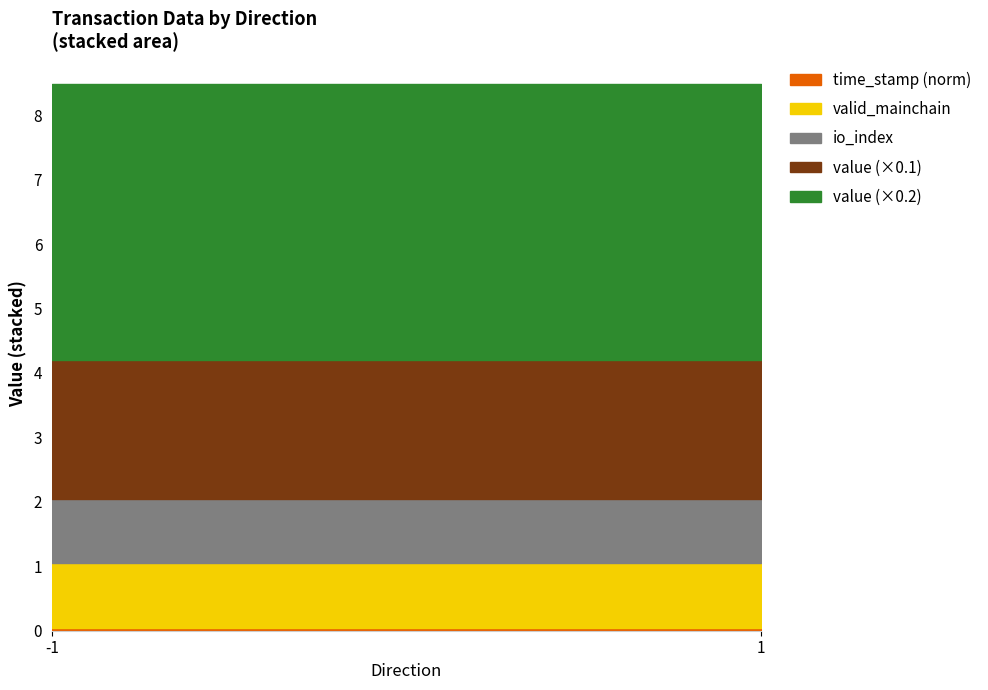

Which series has the widest spread of values?

io_index